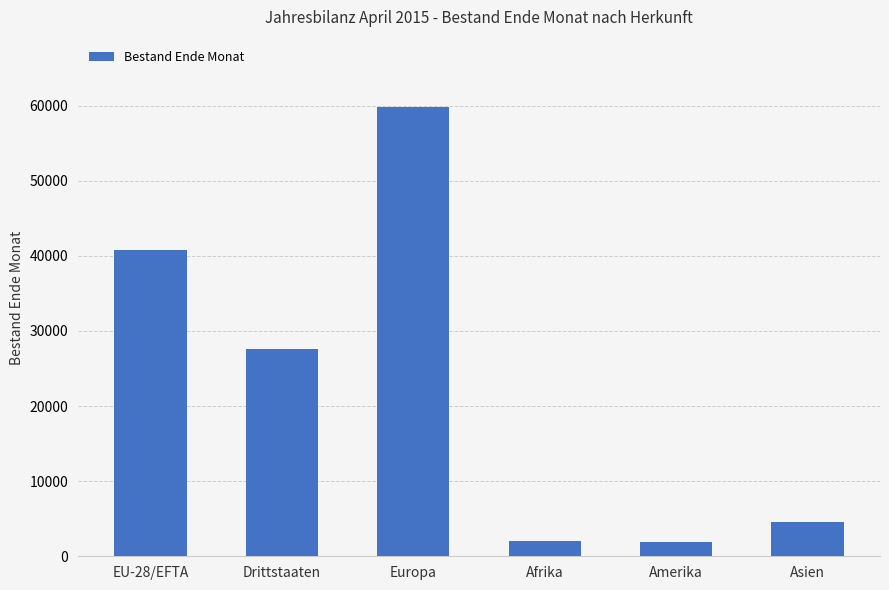

What is the label of the 3rd bar from the right?

Afrika